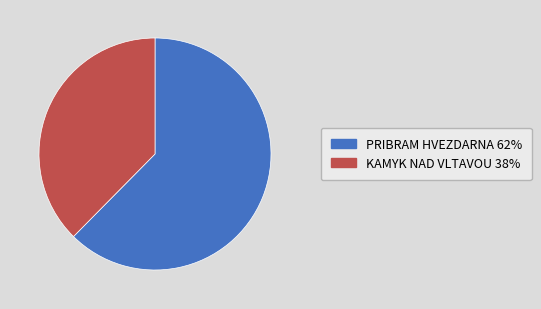

True or false: KAMYK NAD VLTAVOU accounts for 52% of the total.

False